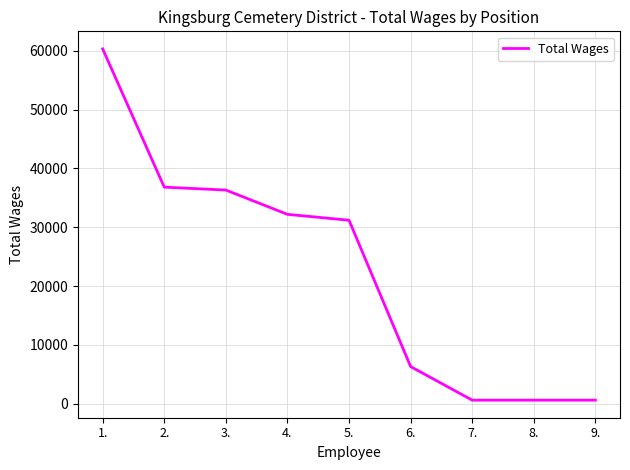

Between 8. and 6., which is larger?

6.